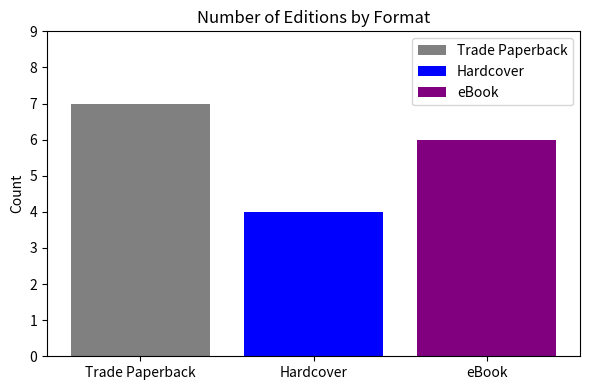

Reading left to right, list all the values displayed in this chart.

Trade Paperback: 7
Hardcover: 4
eBook: 6